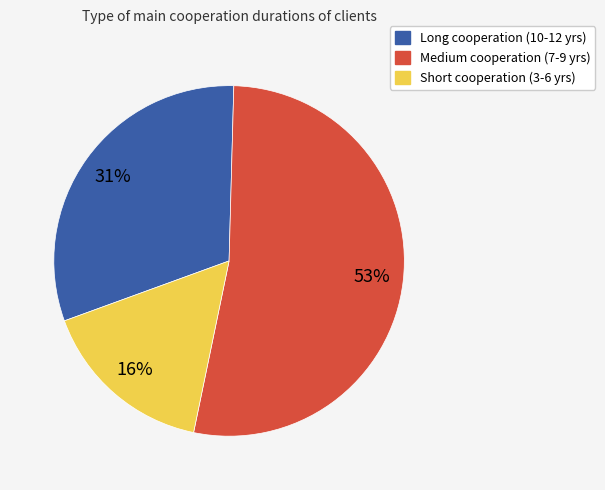

To the nearest percent, what is the average slice percentage?

33%